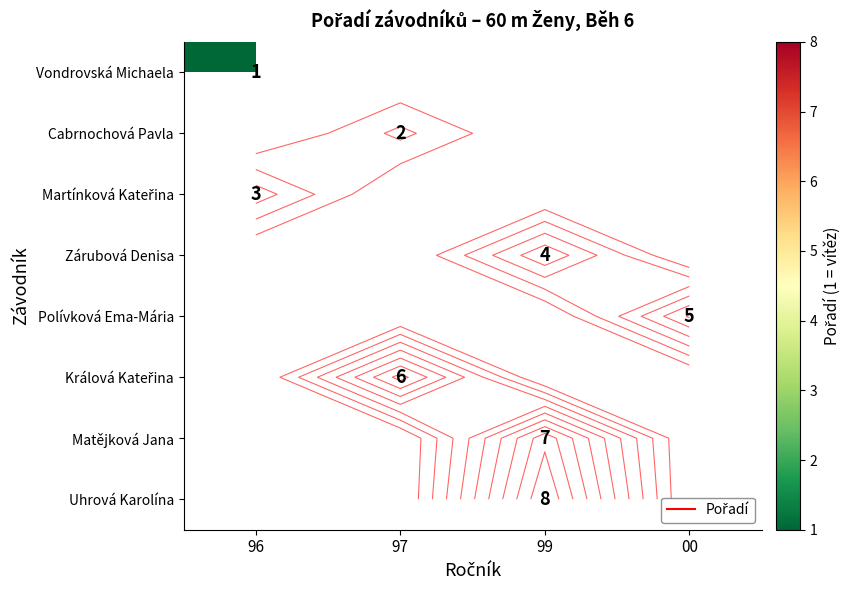

What is the difference between the highest and lowest values at 96?

2.0